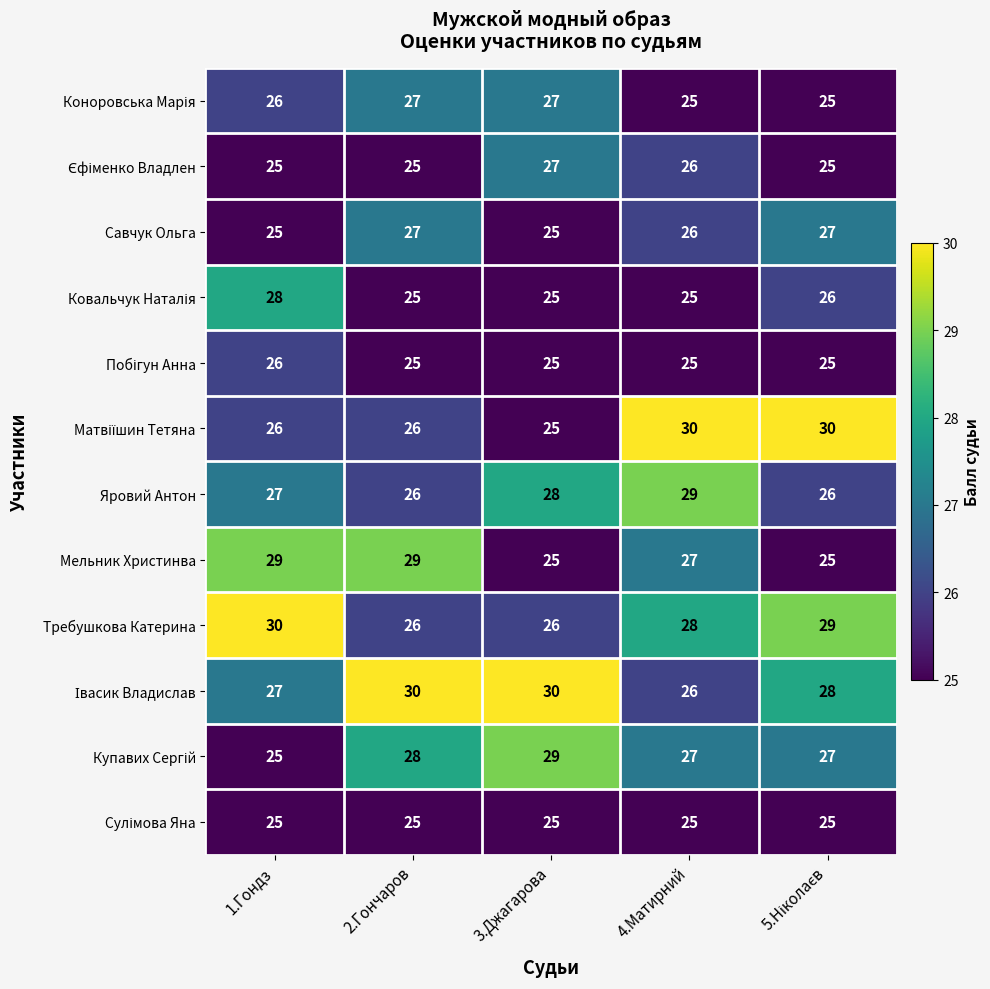

The Яровий Антон series shows 10 at 3.Джагарова. True or false?

False